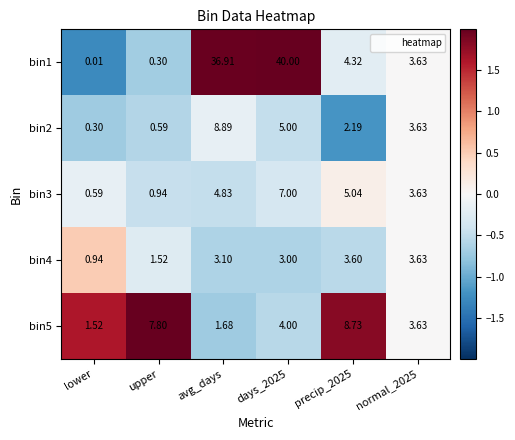

Where does the bin3 series first go above 4?

avg_days